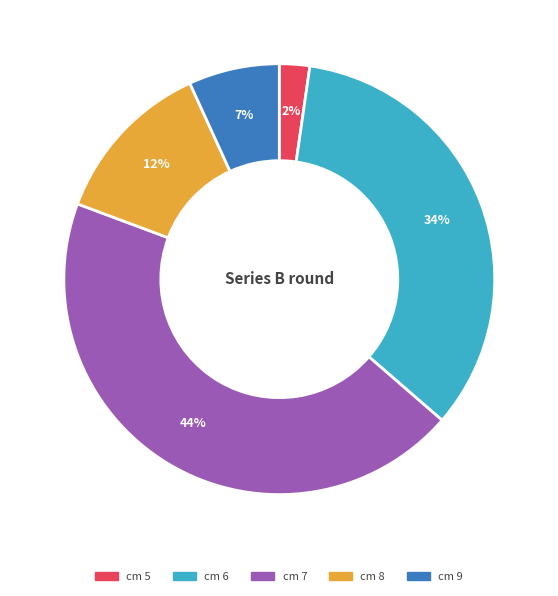

Is there a majority slice in this chart?

No